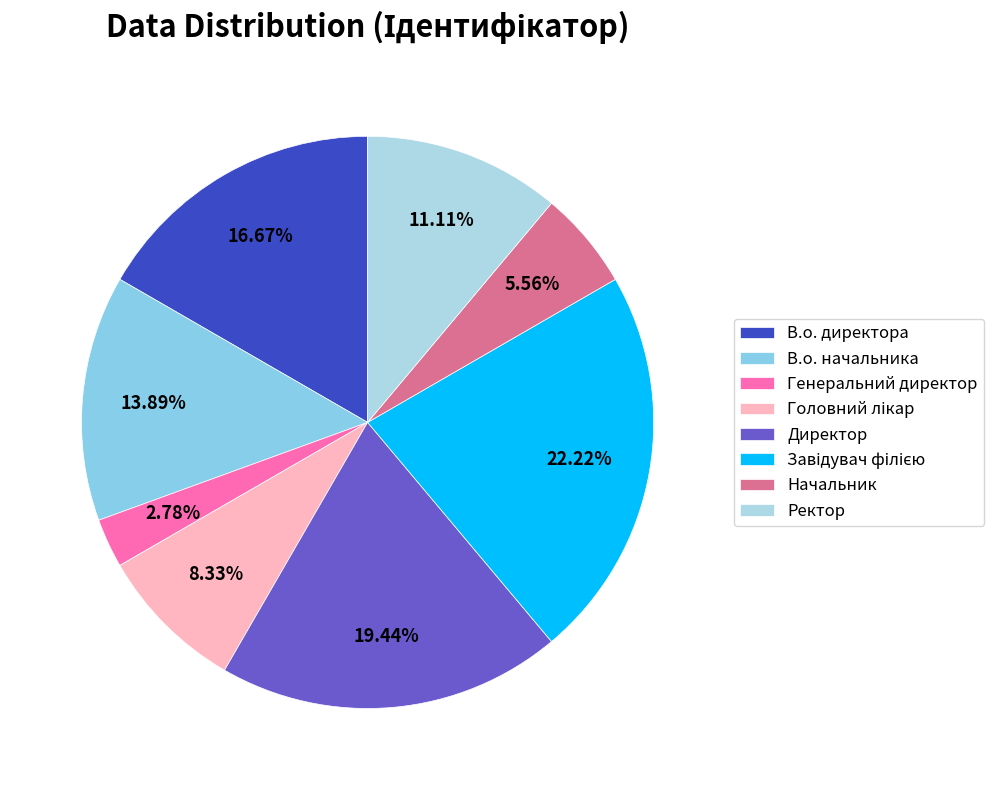

Does Генеральний директор account for over 50% of the chart?

No